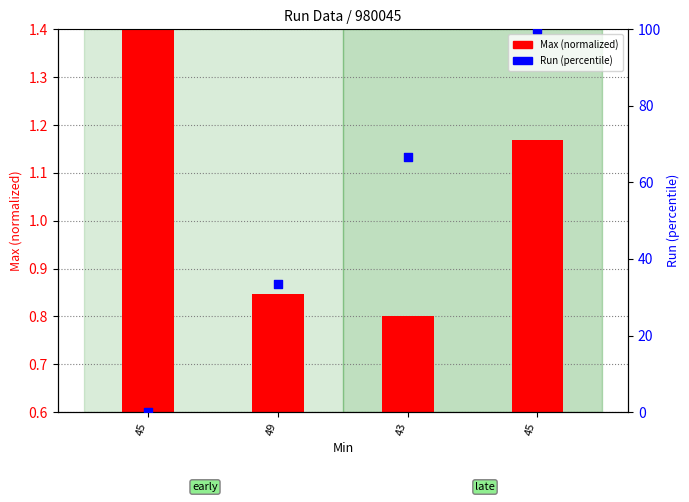

Which series has the widest spread of Y values?

Run (percentile)